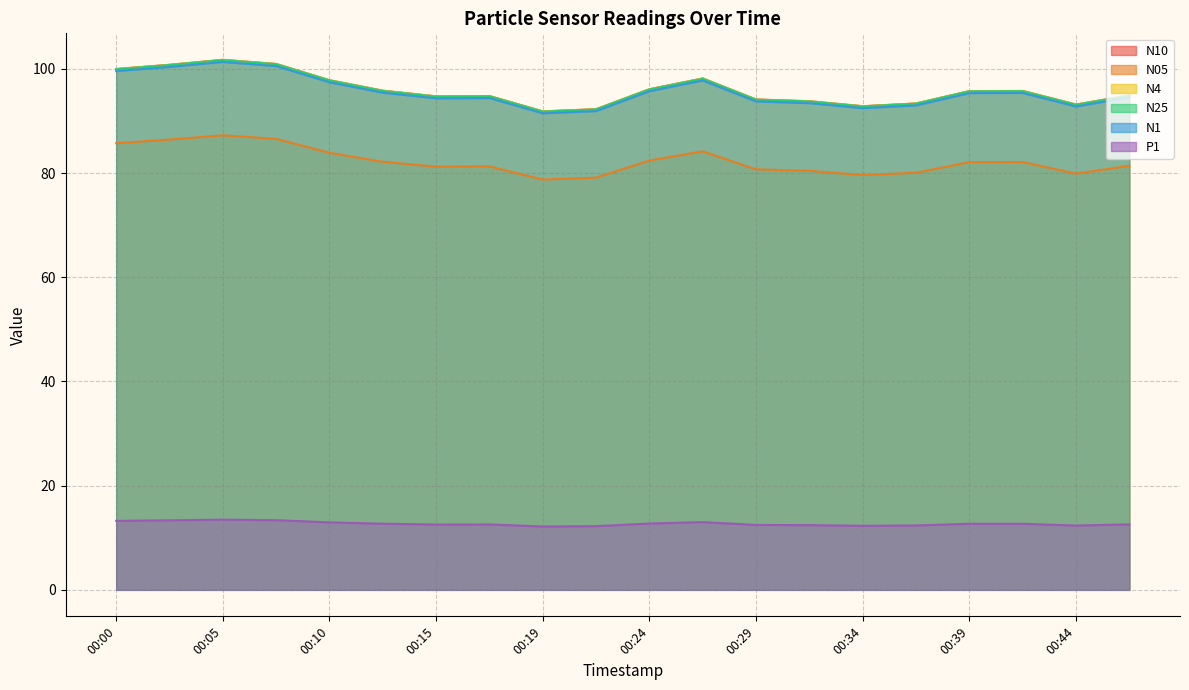

Reading right to left, what are all the values shown in this chart?

N10: 00:46=94.9	00:44=93.2	00:41=95.8	00:39=95.7	00:36=93.4	00:34=92.8	00:32=93.8	00:29=94.1	00:27=98.2	00:24=96.1	00:22=92.3	00:19=91.8	00:17=94.8	00:15=94.7	00:12=95.8	00:10=97.8	00:07=100.9	00:05=101.7	00:02=100.8	00:00=100.0
N05: 00:46=81.4	00:44=79.9	00:41=82.1	00:39=82.1	00:36=80.1	00:34=79.6	00:32=80.4	00:29=80.7	00:27=84.2	00:24=82.4	00:22=79.1	00:19=78.8	00:17=81.3	00:15=81.2	00:12=82.2	00:10=83.9	00:07=86.6	00:05=87.2	00:02=86.4	00:00=85.7
N4: 00:46=94.9	00:44=93.1	00:41=95.7	00:39=95.7	00:36=93.3	00:34=92.8	00:32=93.8	00:29=94.1	00:27=98.1	00:24=96.1	00:22=92.2	00:19=91.8	00:17=94.8	00:15=94.7	00:12=95.8	00:10=97.8	00:07=100.9	00:05=101.7	00:02=100.8	00:00=100.0
N25: 00:46=94.9	00:44=93.1	00:41=95.7	00:39=95.7	00:36=93.3	00:34=92.8	00:32=93.7	00:29=94.1	00:27=98.1	00:24=96.0	00:22=92.2	00:19=91.8	00:17=94.7	00:15=94.7	00:12=95.8	00:10=97.8	00:07=100.9	00:05=101.7	00:02=100.7	00:00=99.9
N1: 00:46=94.5	00:44=92.8	00:41=95.4	00:39=95.3	00:36=93.0	00:34=92.5	00:32=93.4	00:29=93.7	00:27=97.8	00:24=95.7	00:22=91.9	00:19=91.5	00:17=94.4	00:15=94.3	00:12=95.4	00:10=97.4	00:07=100.5	00:05=101.3	00:02=100.4	00:00=99.6
P1: 00:46=12.6	00:44=12.3	00:41=12.7	00:39=12.7	00:36=12.4	00:34=12.3	00:32=12.4	00:29=12.5	00:27=13.0	00:24=12.7	00:22=12.2	00:19=12.2	00:17=12.6	00:15=12.5	00:12=12.7	00:10=12.9	00:07=13.4	00:05=13.5	00:02=13.3	00:00=13.2